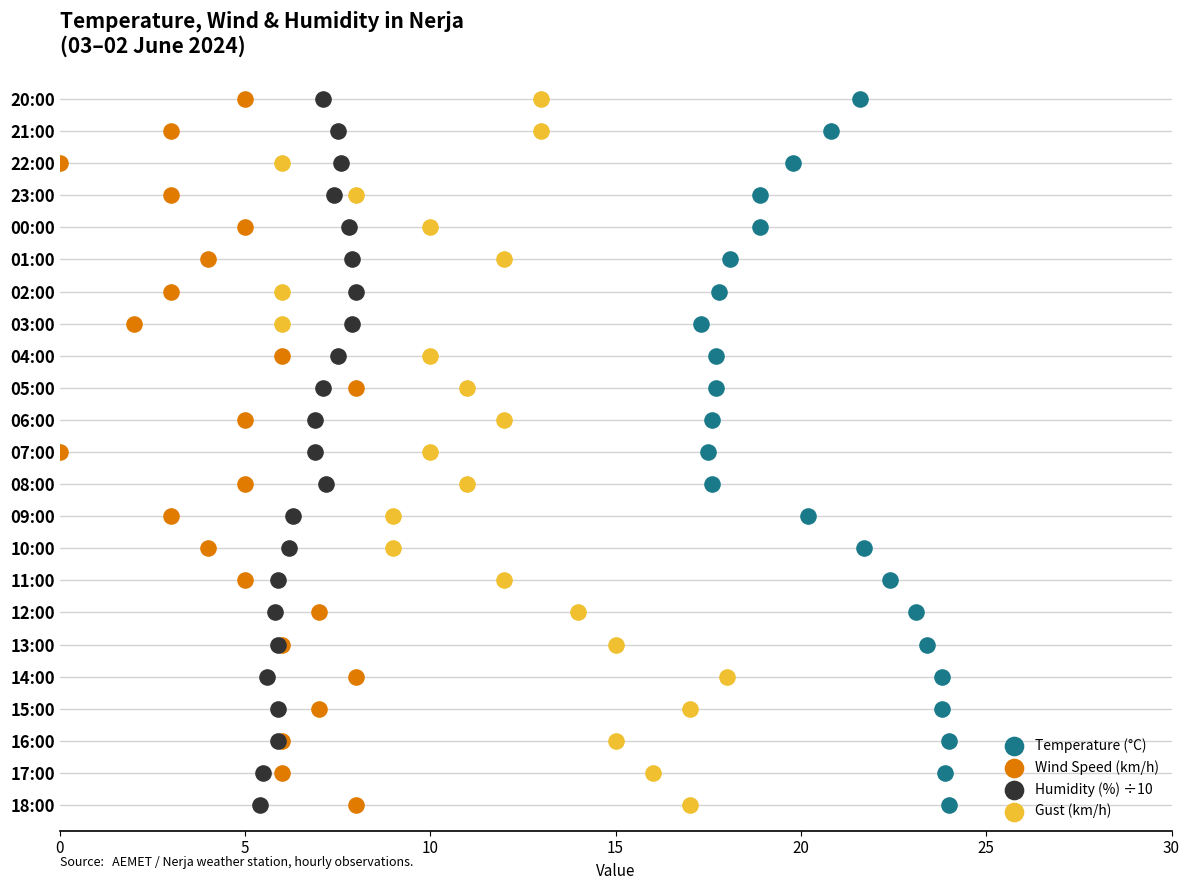

What are all the series names shown in the legend?

Temperature (°C), Wind Speed (km/h), Humidity (%) ÷10, Gust (km/h)